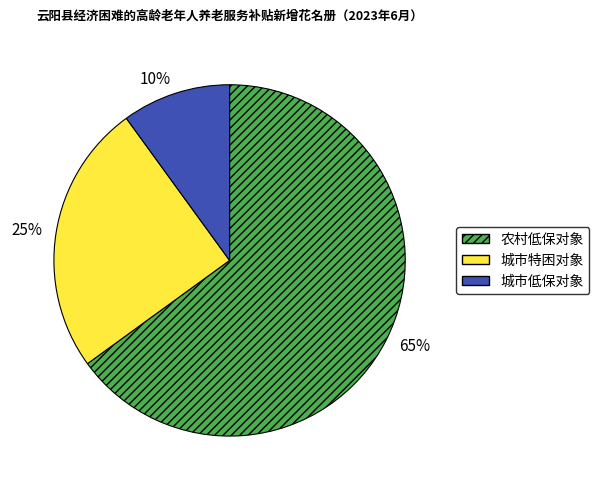

Which category has the biggest portion of the pie?

农村低保对象